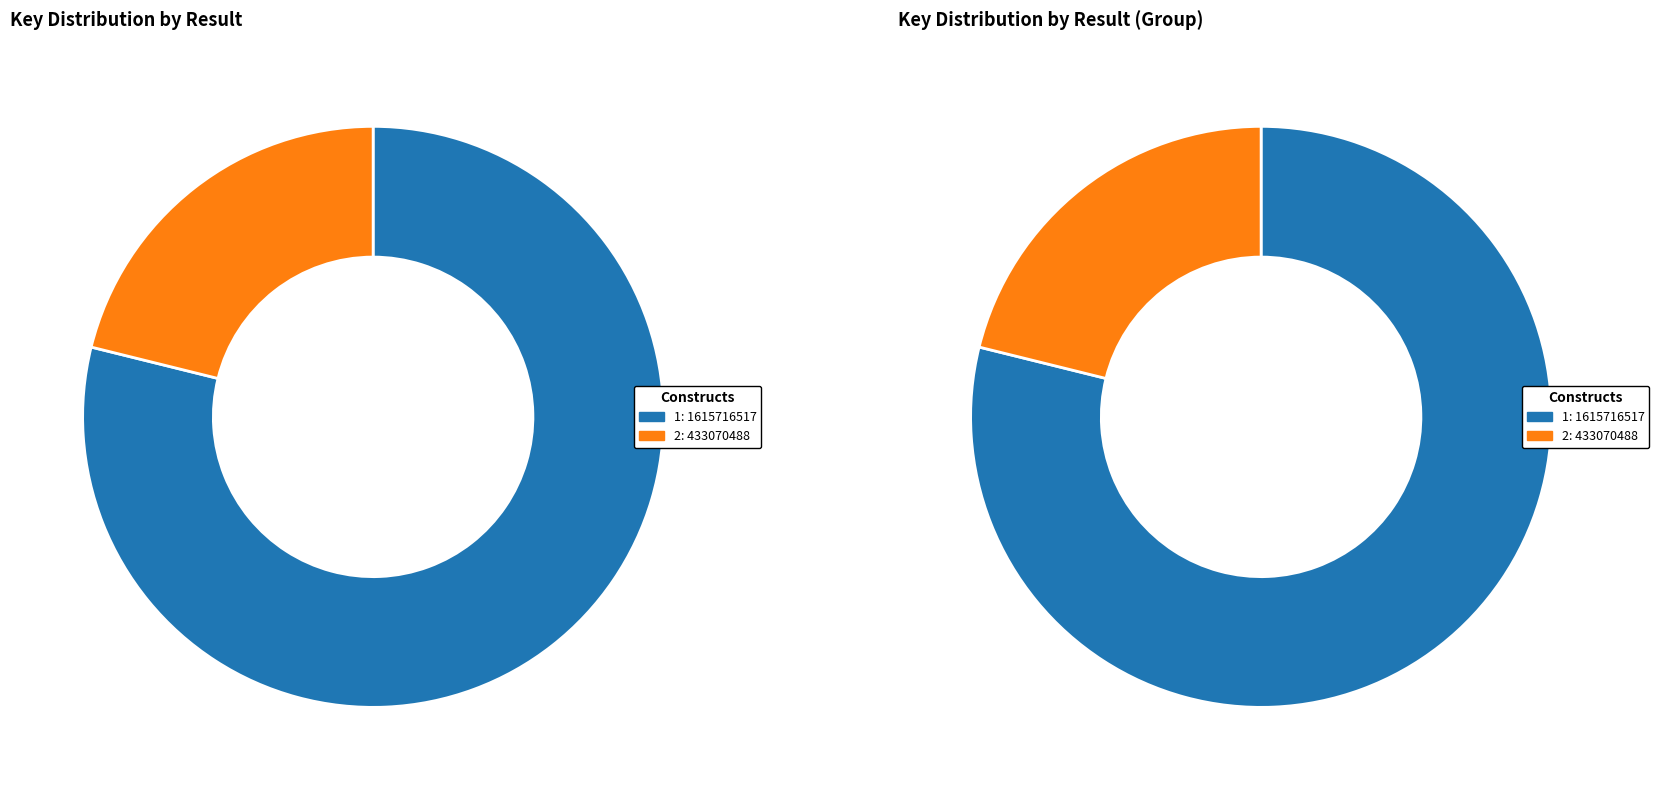

Is it true that 1 is 65% of the pie?

False